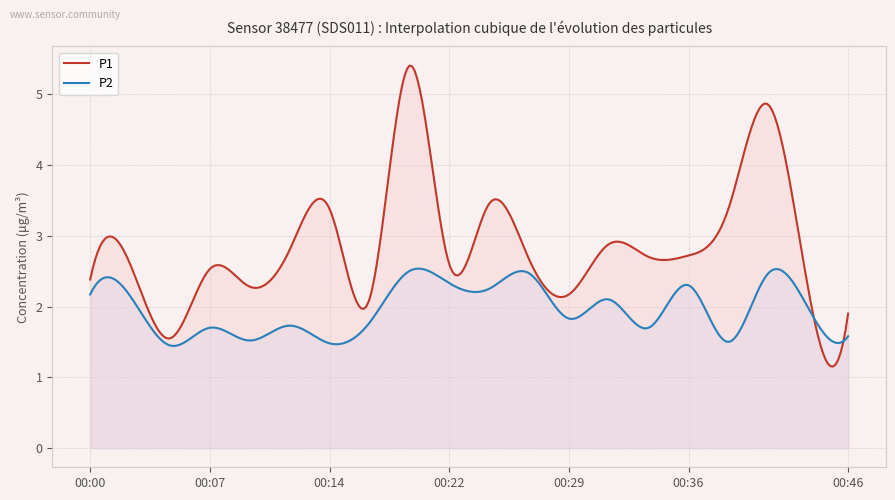

True or false: P2 and P1 cross at least once.

True